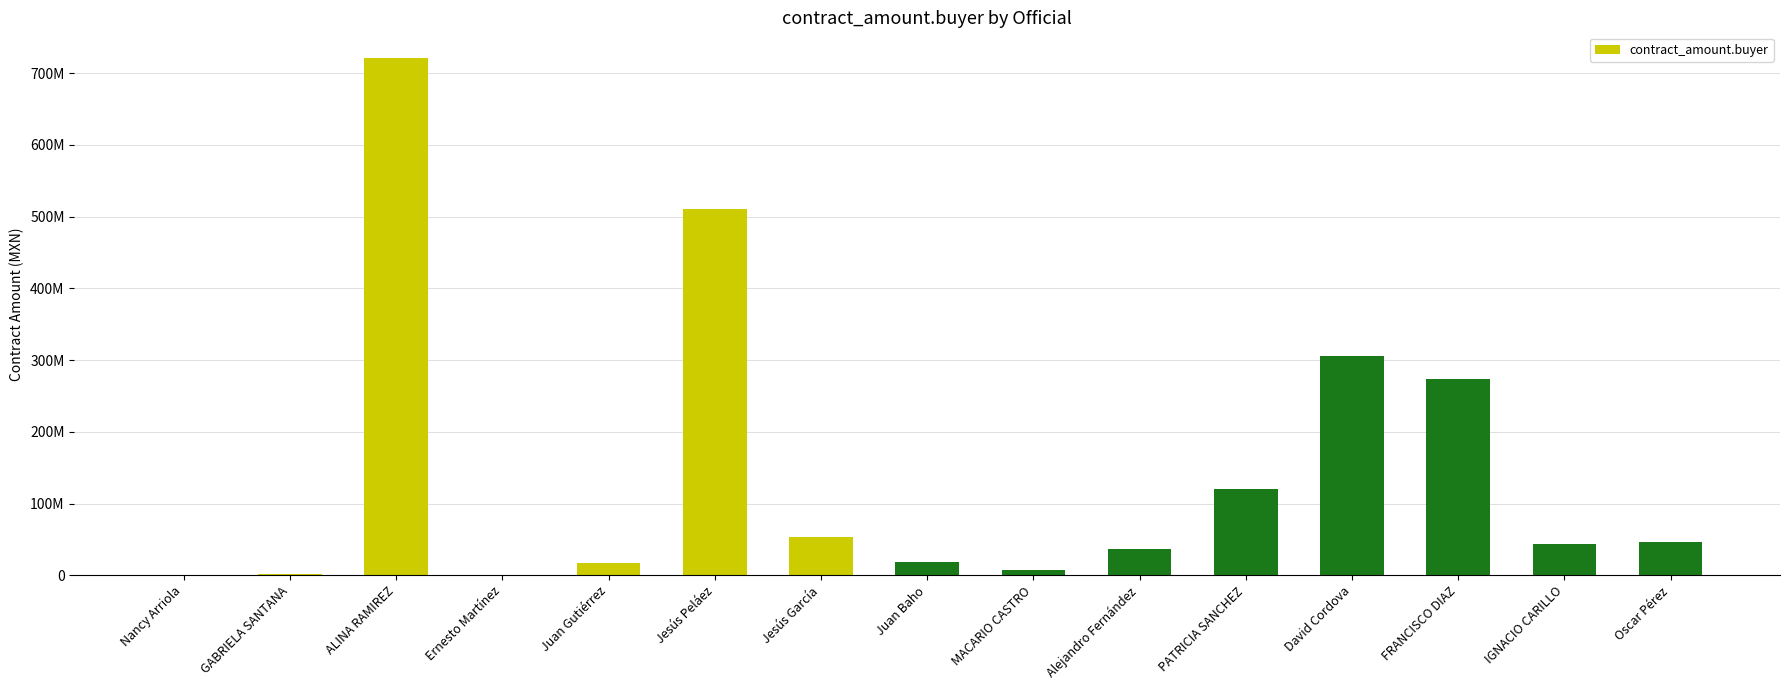

What is the sum of the values at Ernesto Martínez and Alejandro Fernández?

37262207.8